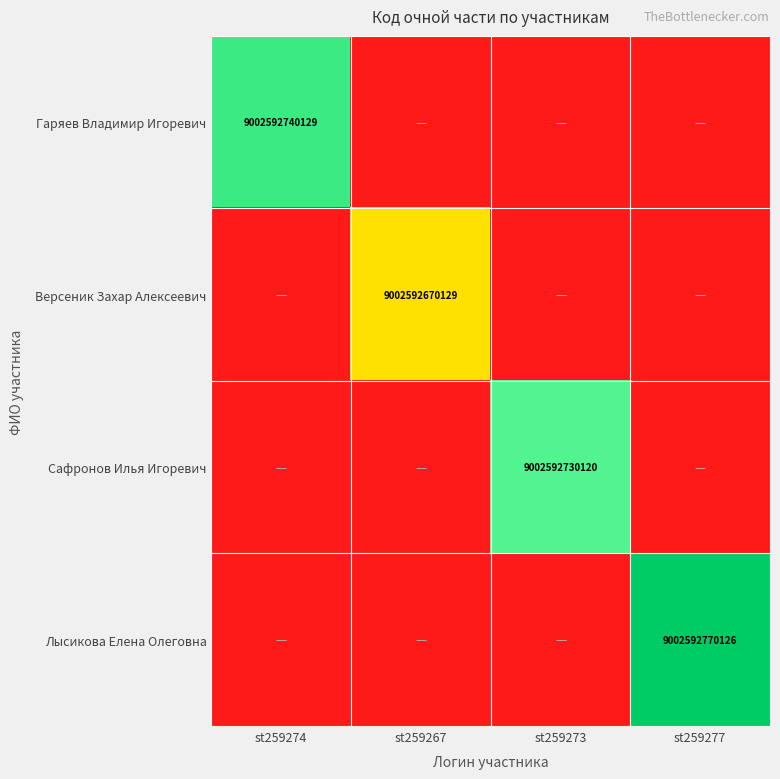

The Сафронов Илья Игоревич series shows 9002592730120 at st259273. True or false?

True